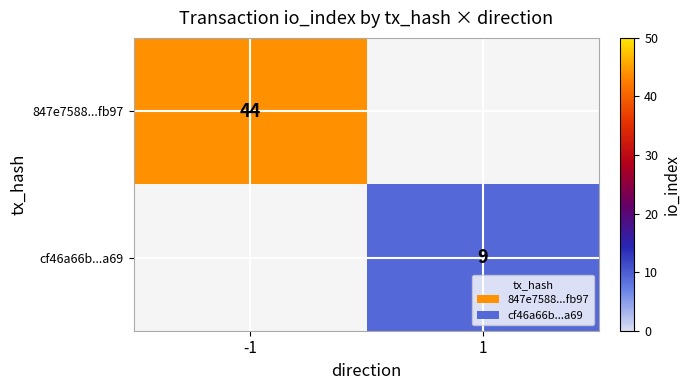

How many data points does each series have?

2